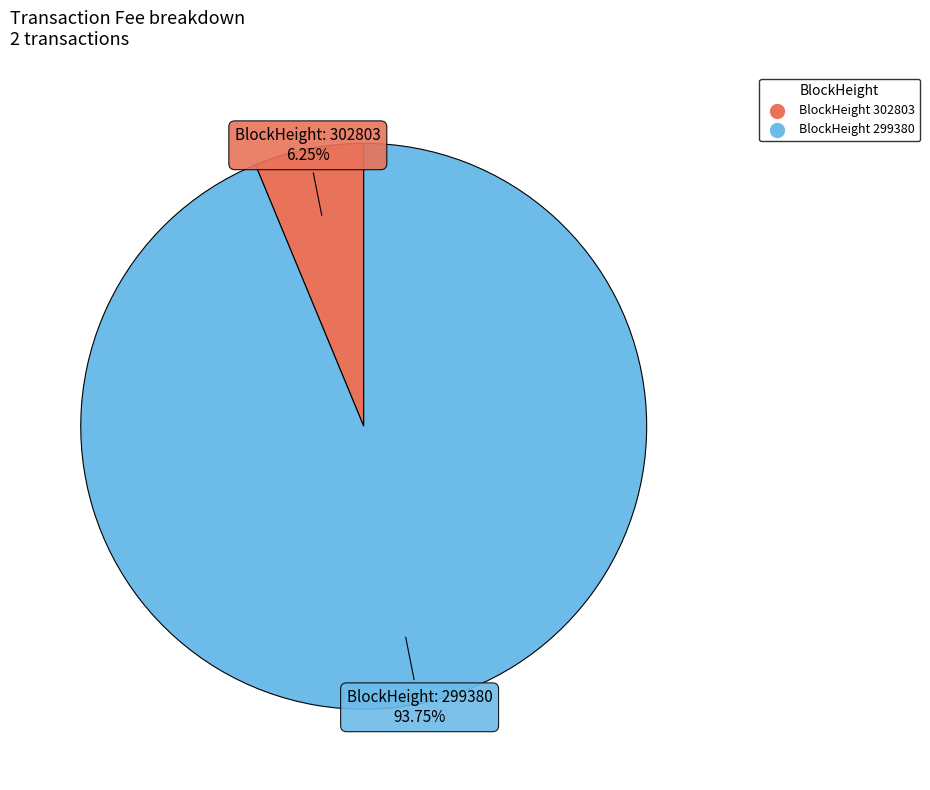

Does any single category account for the majority?

Yes